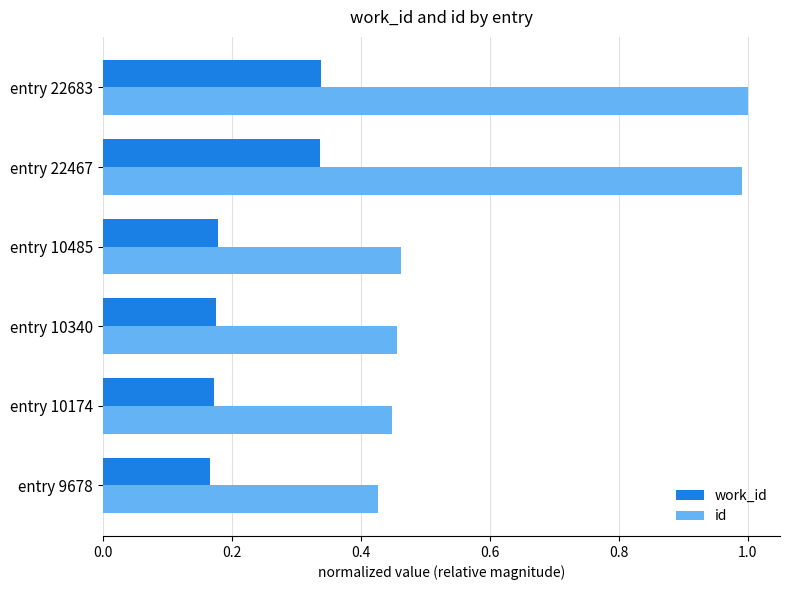

Which series has the largest range (max minus min)?

id